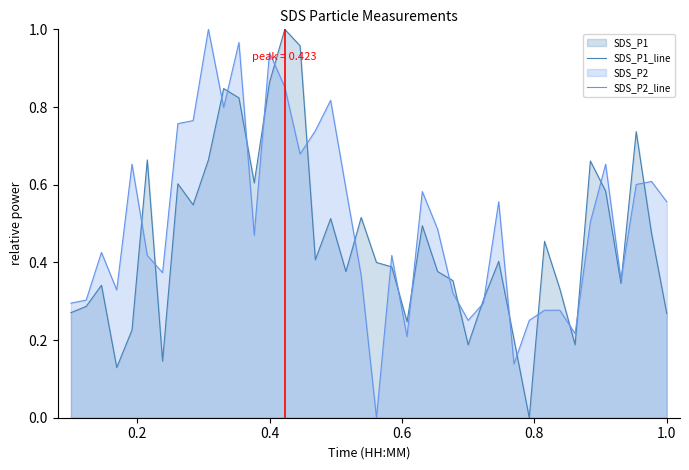

Which series has the largest total across all categories?

SDS_P2_line